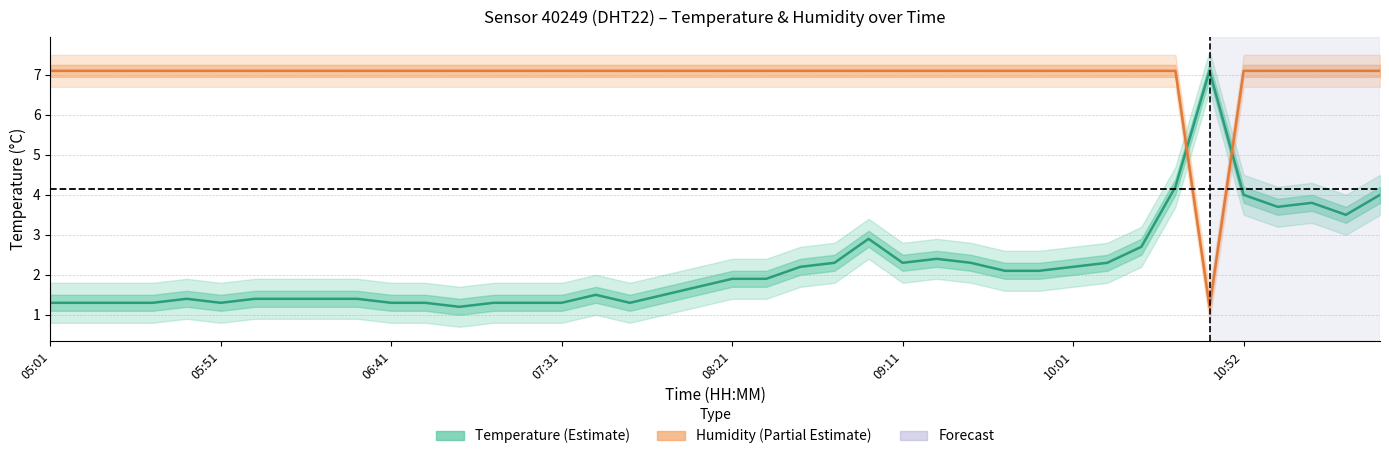

The value of Humidity (estimate) at 22 is 7.1. True or false?

True